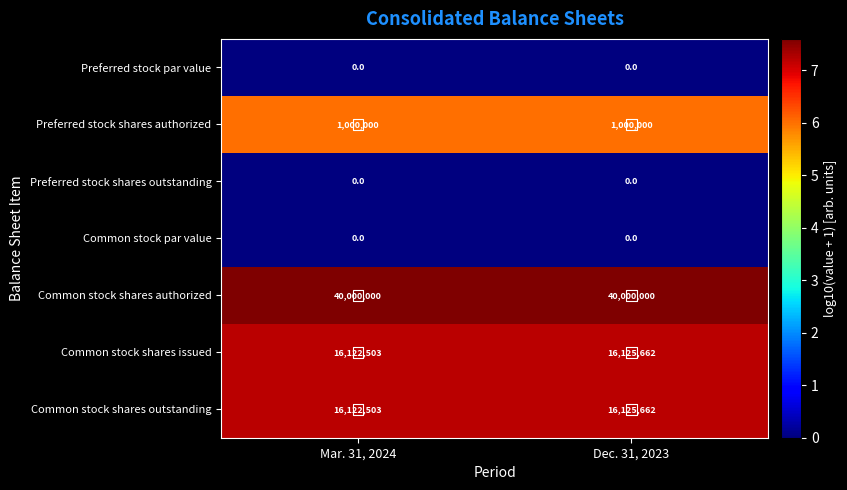

At which label does Common stock shares outstanding reach its peak?

Dec. 31, 2023